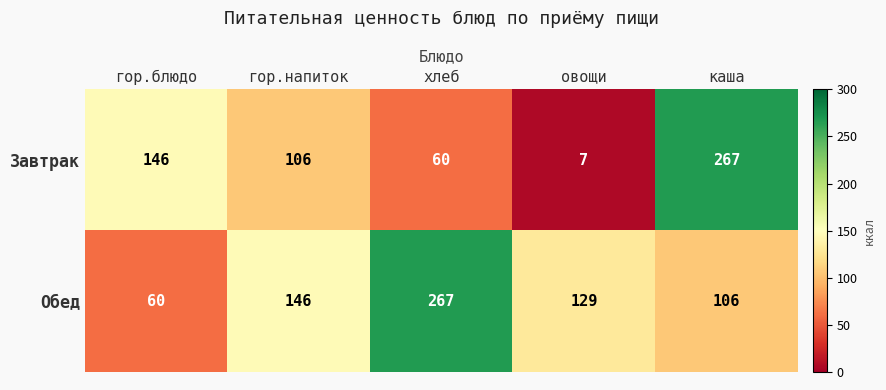

How many series are shown in this chart?

2